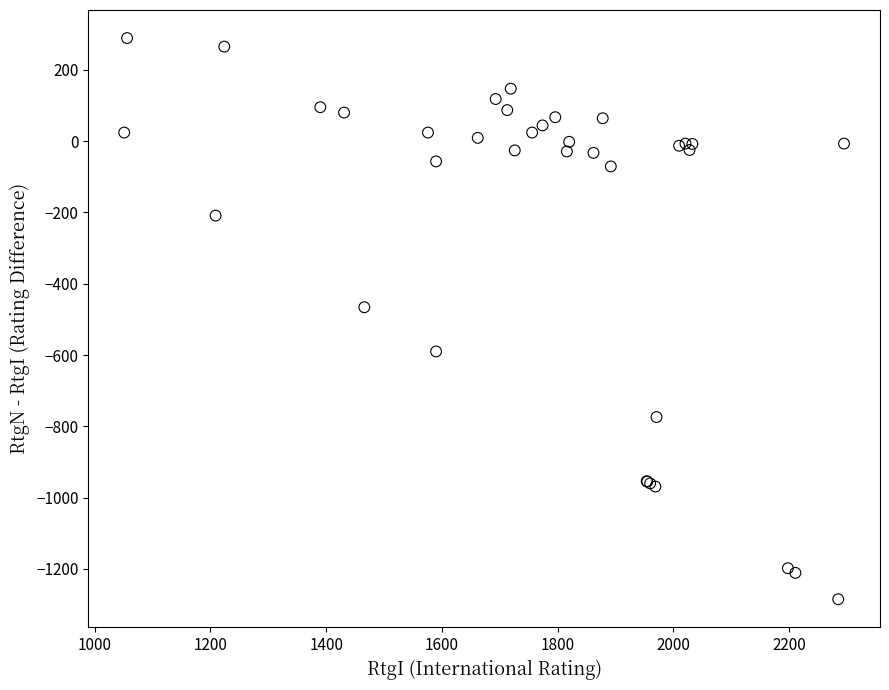

What Y value in the scatter plot is closest to -498?

-466